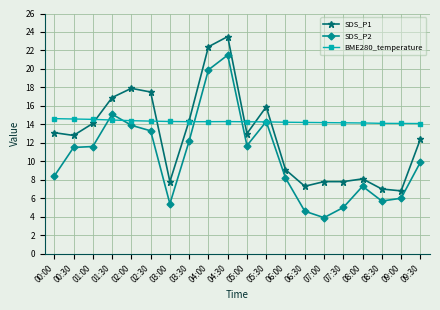

What is the label of the 19th point from the left?

09:00